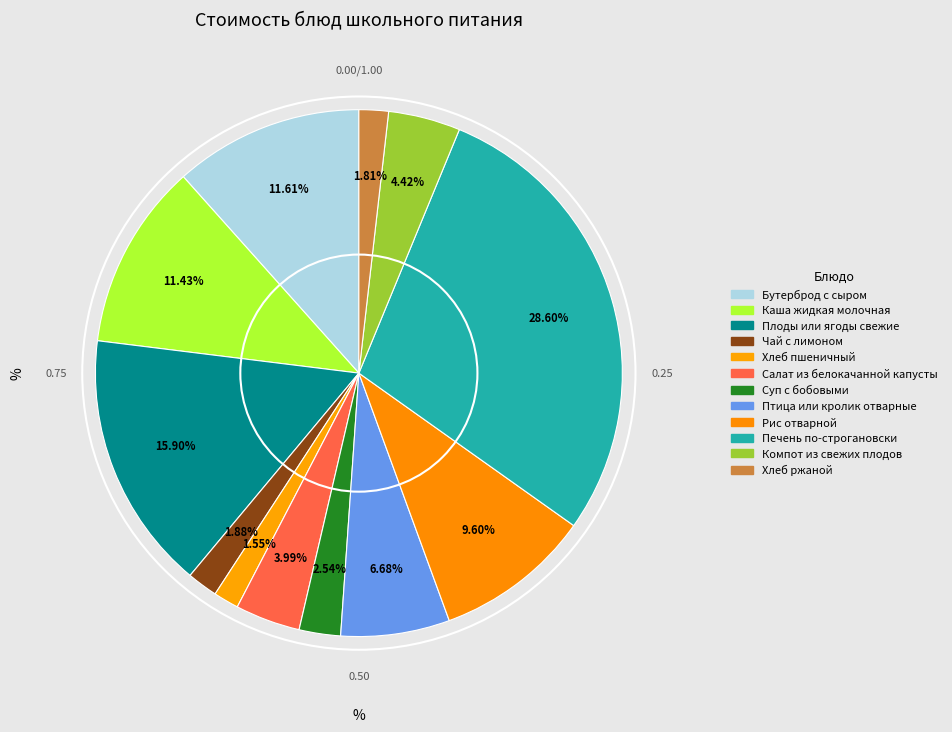

Is the sum of Рис отварной and Чай с лимоном greater than half?

No